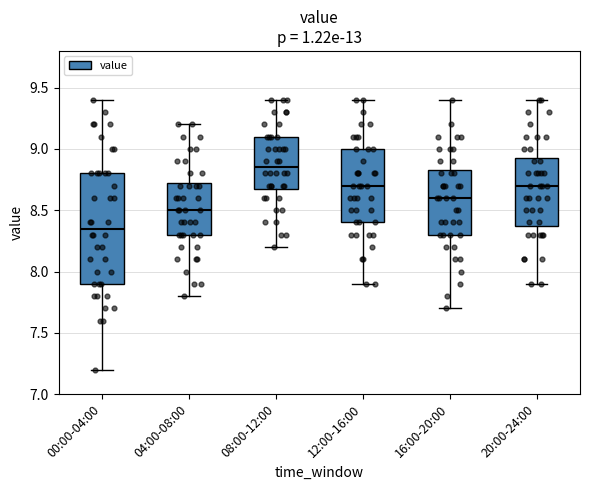

Reading left to right, read every box against the y-axis: the position of its median line, the range the box covers, and the ends of its whiskers. The values are not printed on the chart, so give them approximately, as read against the axis.

00:00-04:00: median 8.35, box 7.90 to 8.80, whiskers 7.20 to 9.40
04:00-08:00: median 8.50, box 8.30 to 8.75, whiskers 7.80 to 9.20
08:00-12:00: median 8.85, box 8.70 to 9.10, whiskers 8.20 to 9.40
12:00-16:00: median 8.70, box 8.40 to 9.00, whiskers 7.90 to 9.40
16:00-20:00: median 8.60, box 8.30 to 8.85, whiskers 7.70 to 9.40
20:00-24:00: median 8.70, box 8.40 to 8.95, whiskers 7.90 to 9.40